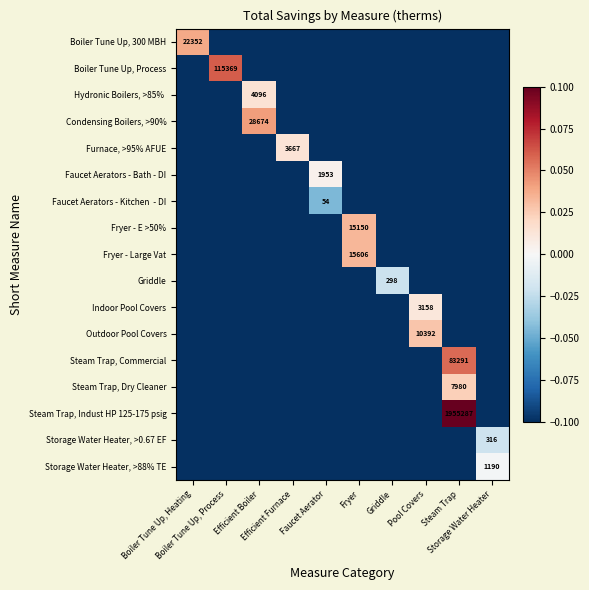

How many data points does each series have?

10